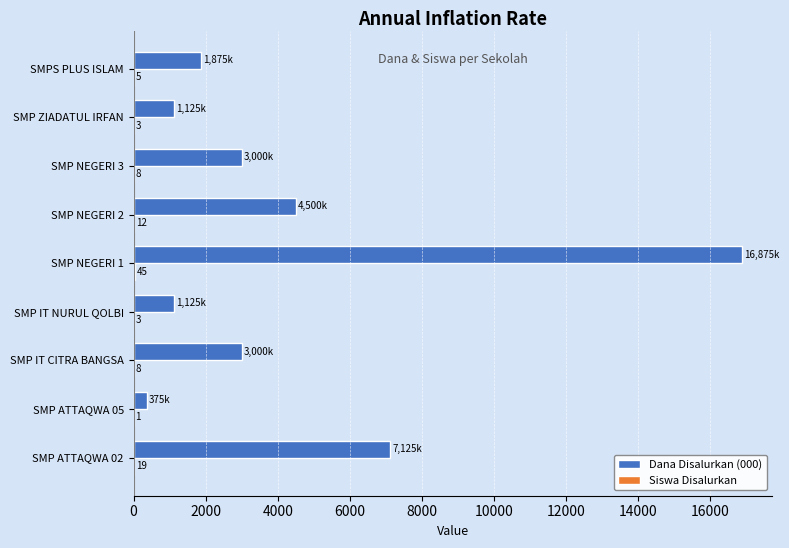

What is the greatest value displayed?

16875